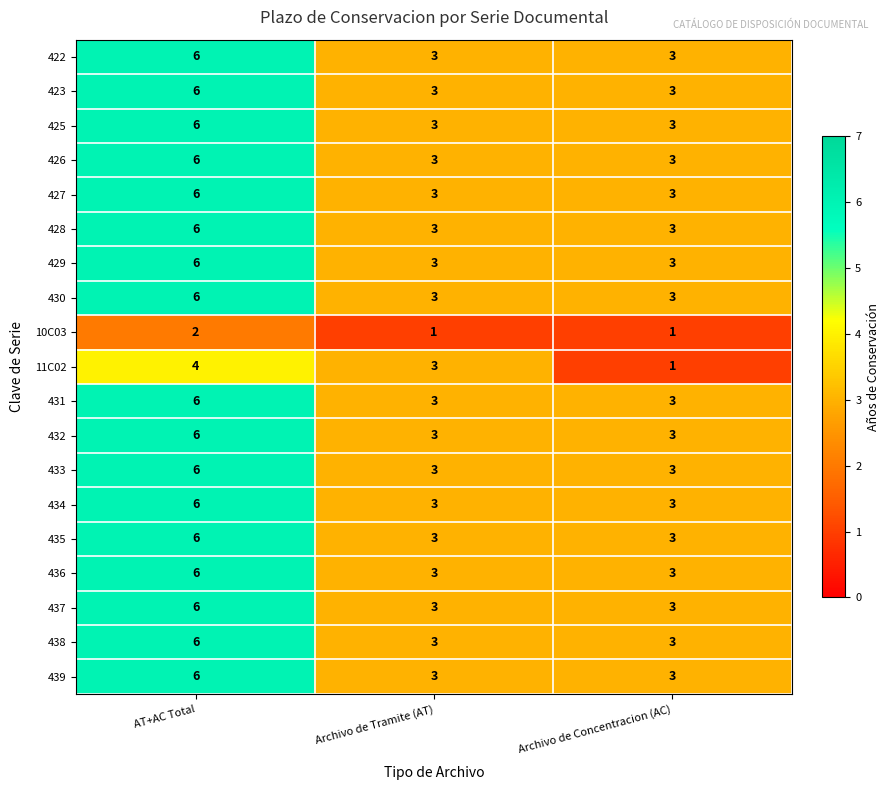

Which category has the highest value across all series?

AT+AC Total